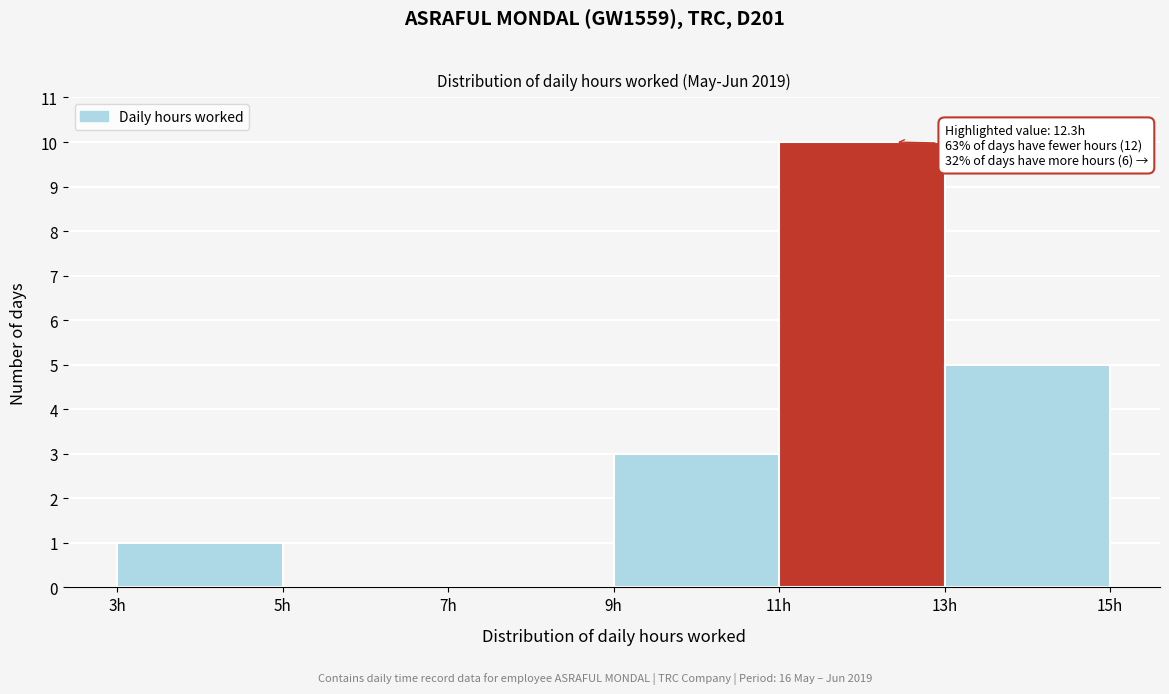

Over which range of the x-axis is the bar tallest?

11 to 13